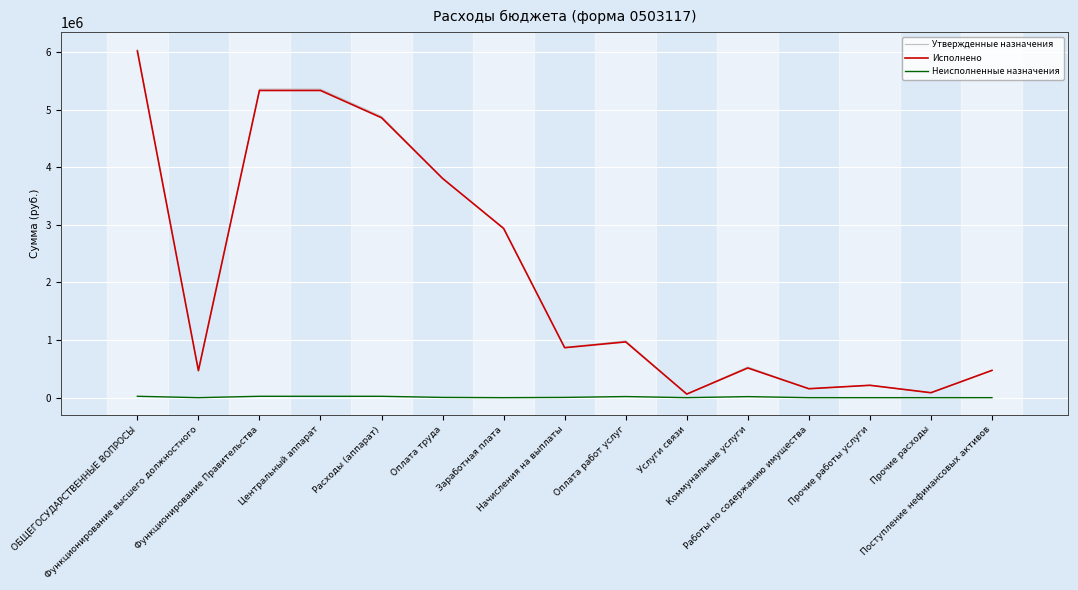

Where is the first local minimum for Утвержденные назначения?

Функционирование высшего должностного